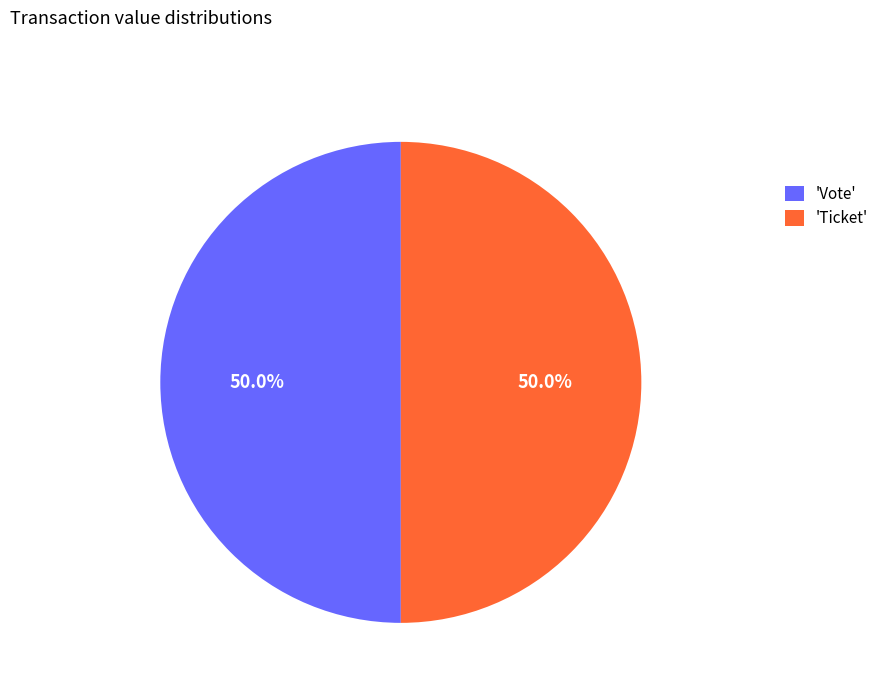

Approximately how many times larger is the value at 'Vote' compared to 'Ticket'?

1.0